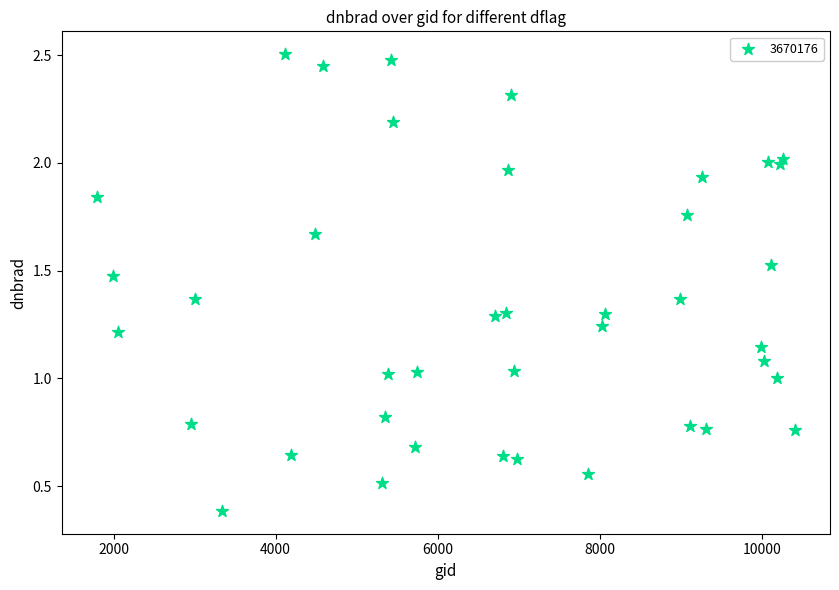

What is the range of Y values (max minus min)?

2.1